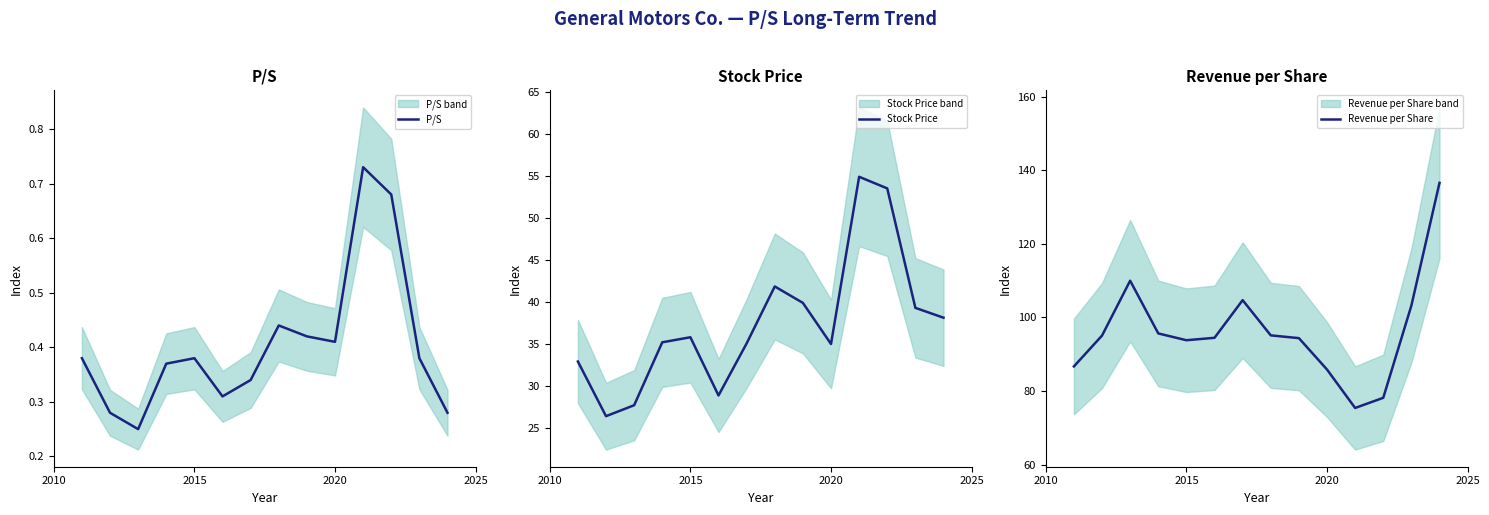

What is the maximum value for Revenue per Share?

136.6